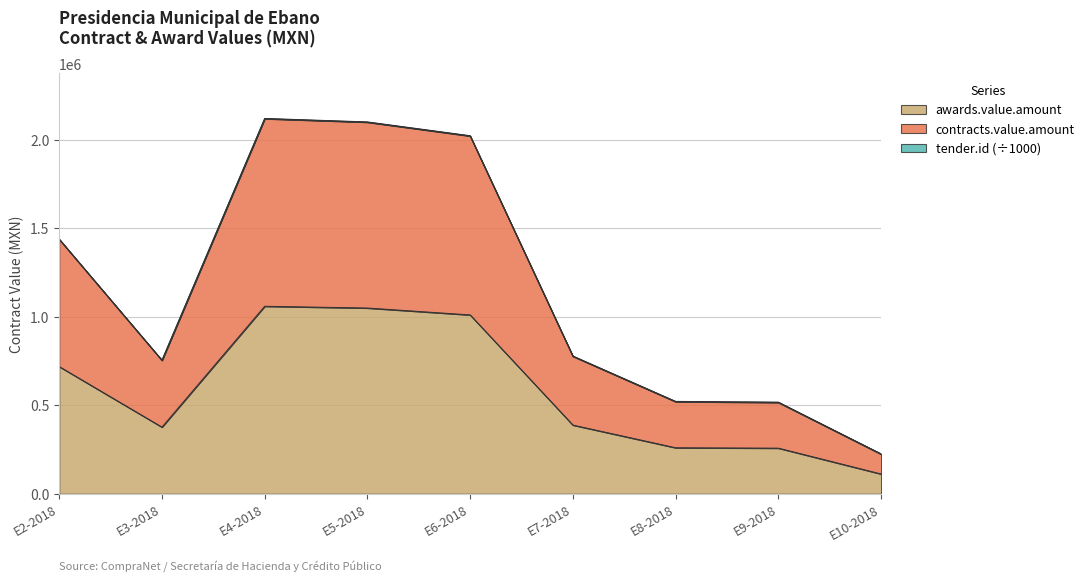

Is it true that contracts.value.amount equals 2022418.8 at E6-2018?

True